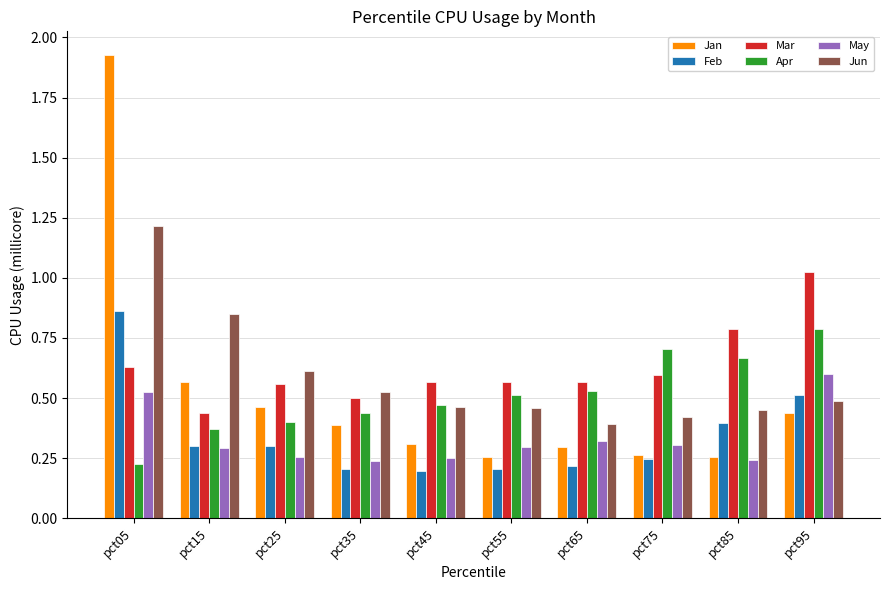

At how many categories does at least one series exceed 0?

10